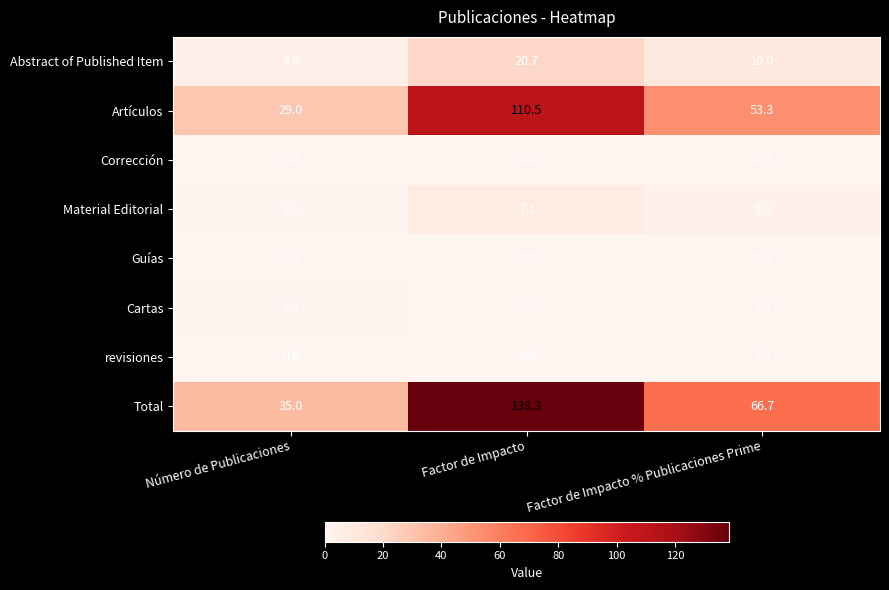

How many distinct data groups are displayed?

8